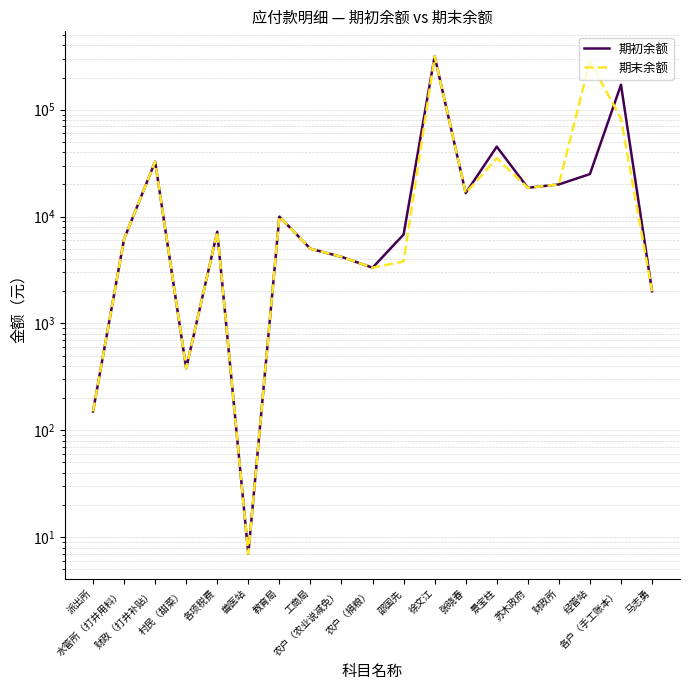

How many lines are shown in the chart?

2